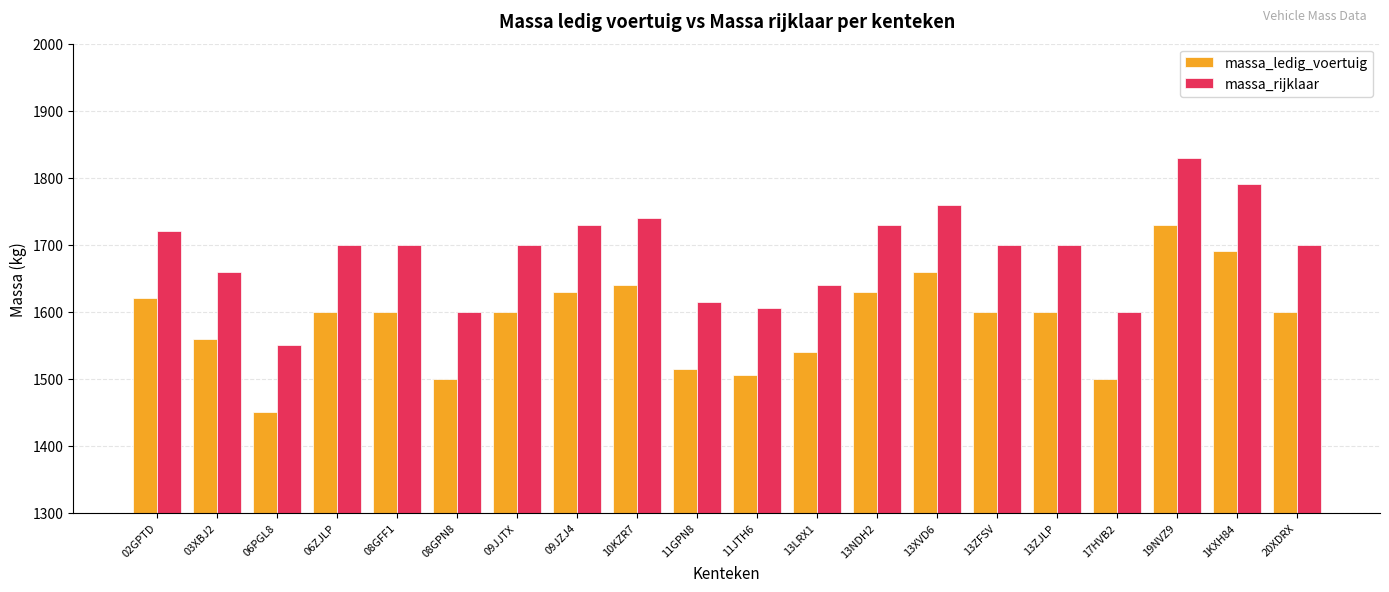

List the series in order of their peak value, highest first.

massa_rijklaar, massa_ledig_voertuig